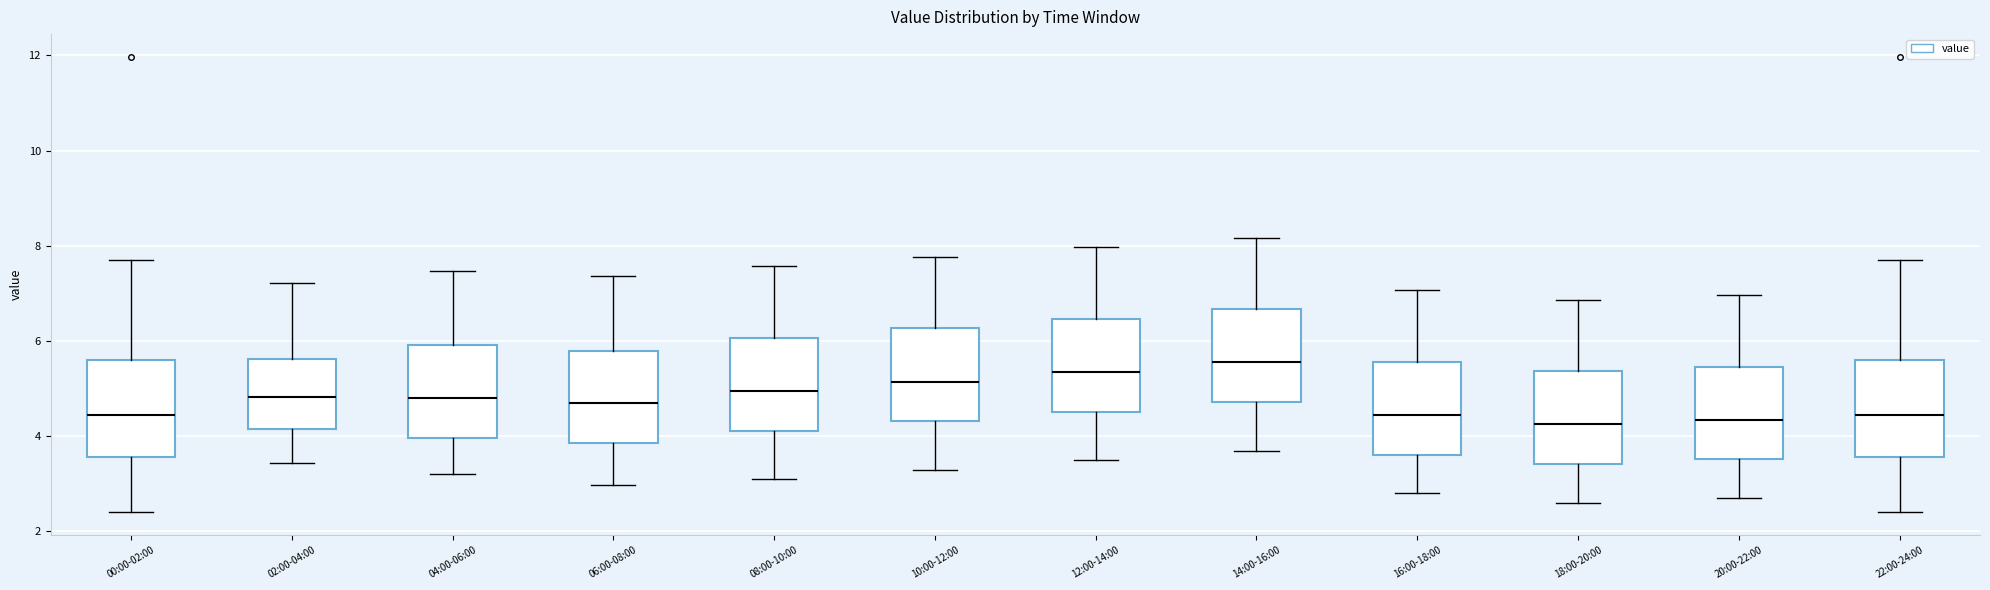

Where is the upper edge of the box for 22:00-24:00 on the y-axis? The values are not printed on the chart, so give them approximately, as read against the axis.

5.6